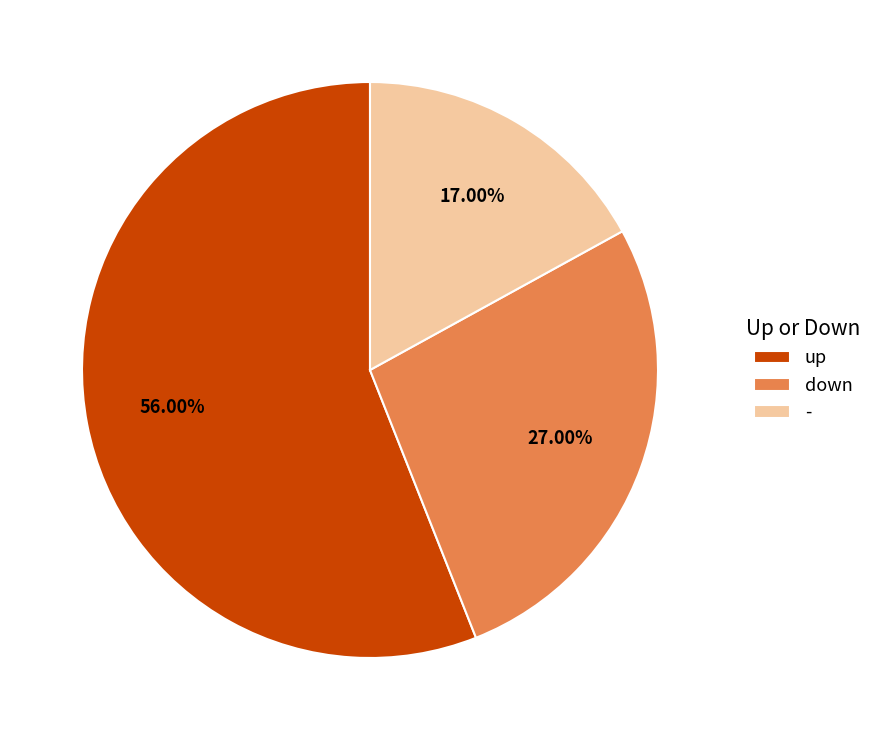

What percentage is the up slice, to the nearest percent?

56%